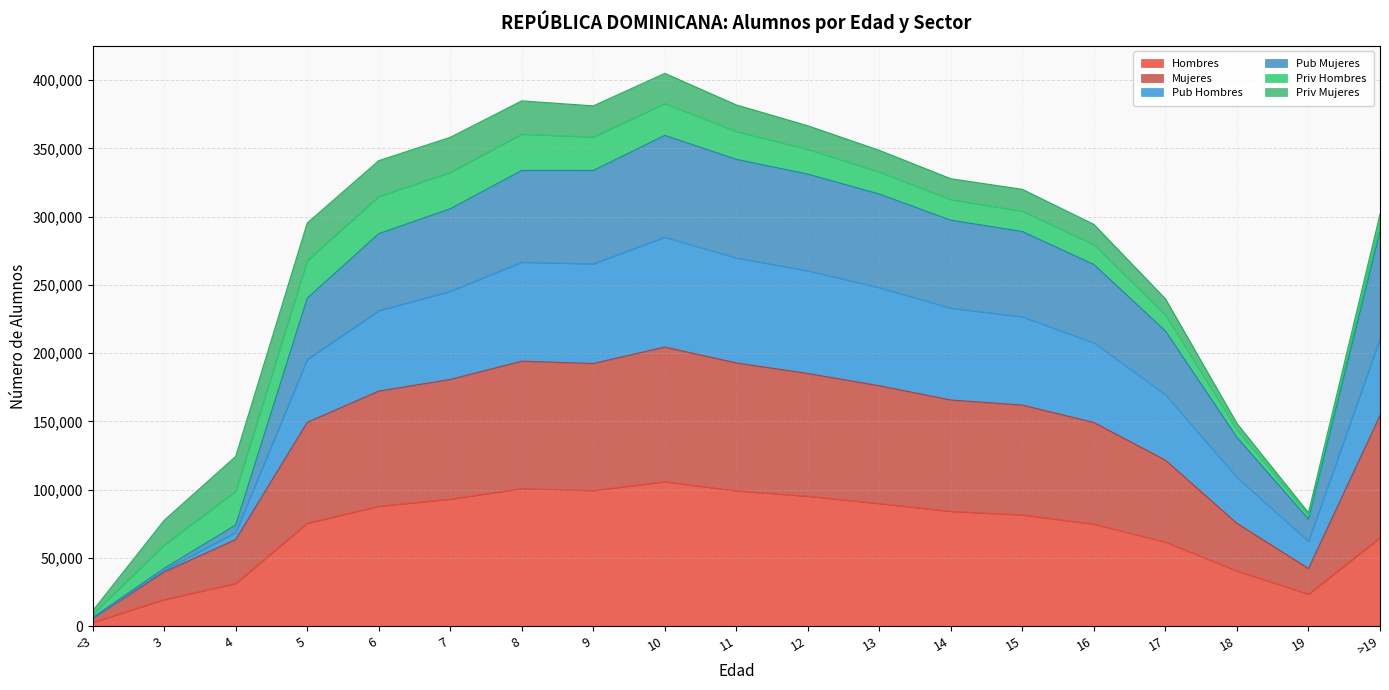

True or false: Hombres has a value of 21406 at 8.

False